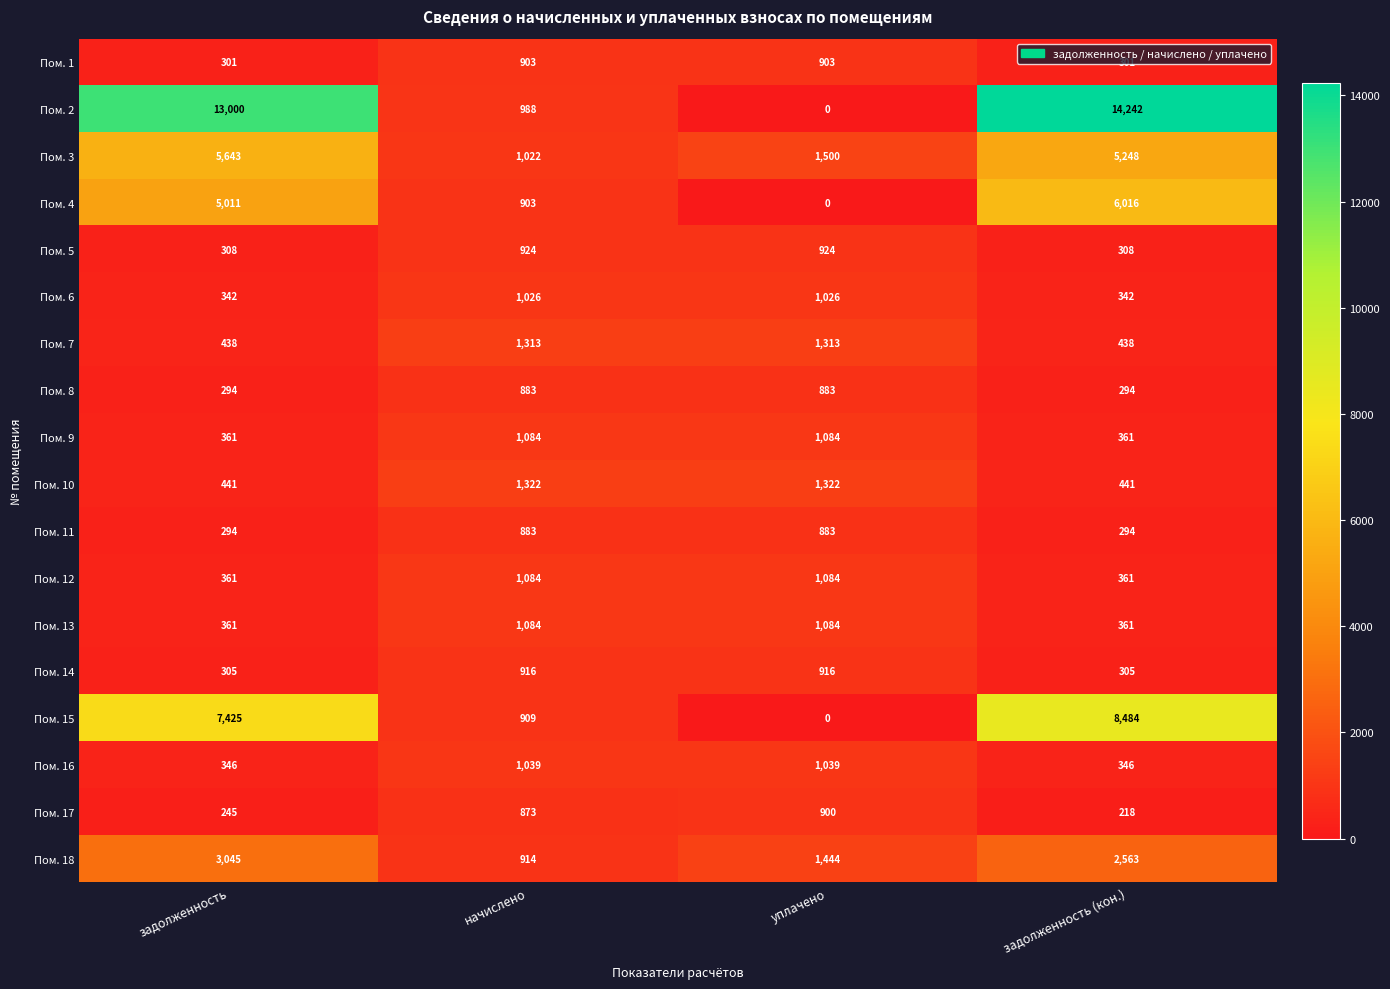

True or false: Пом. 2 has a value of 988 at начислено.

True